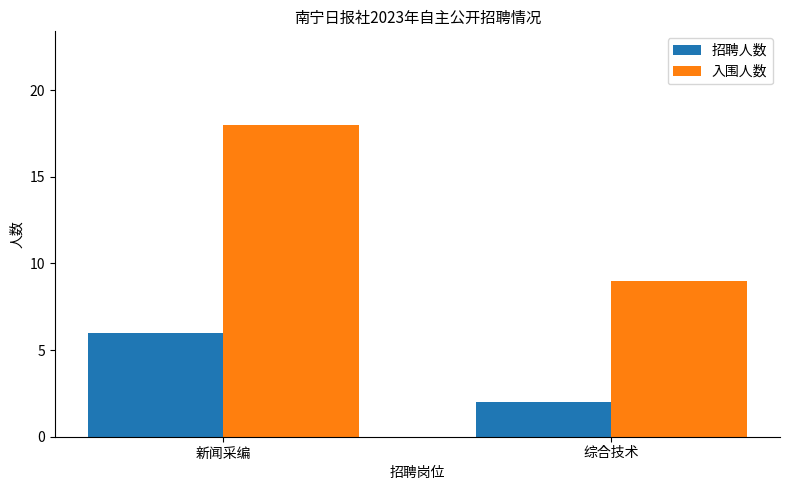

What is the sum of the 招聘人数 values at 综合技术 and 新闻采编?

8